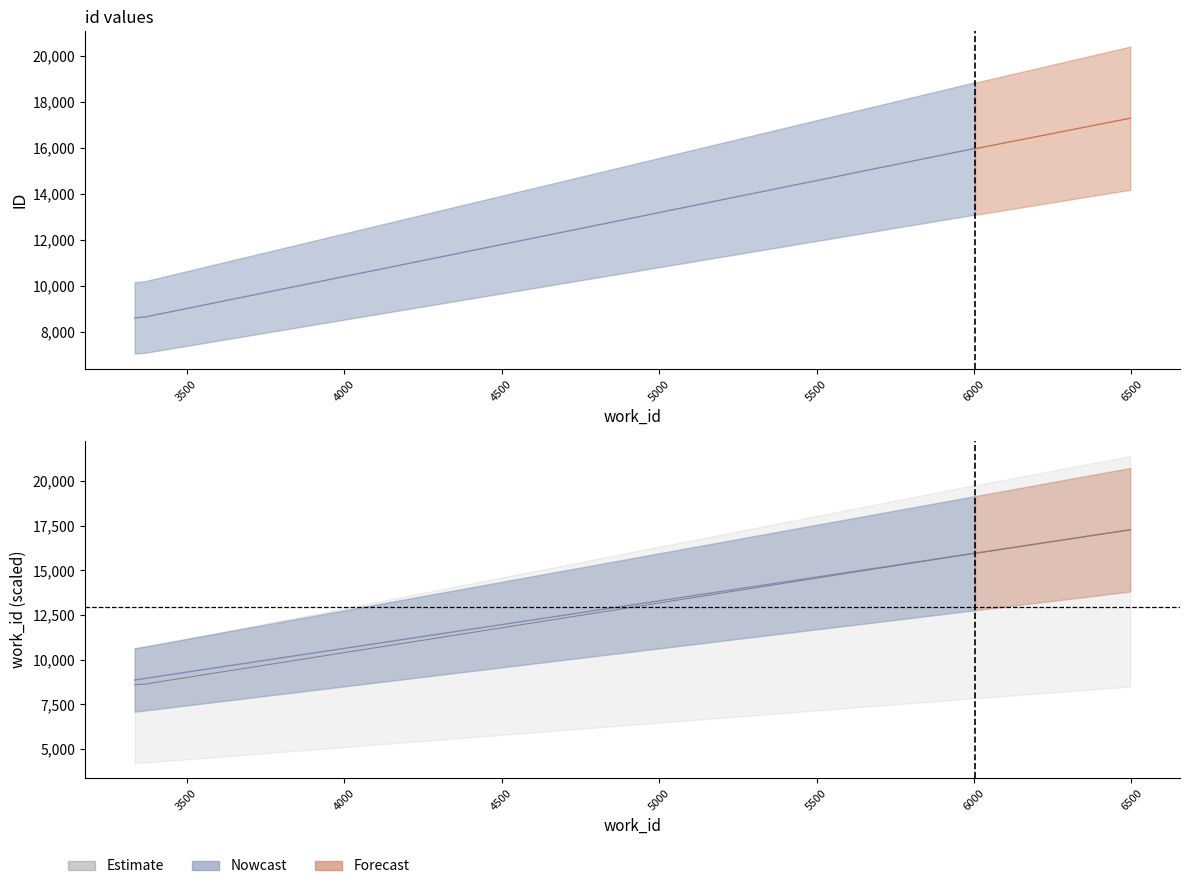

Is it true that id_lower equals 3431 at 1?

False